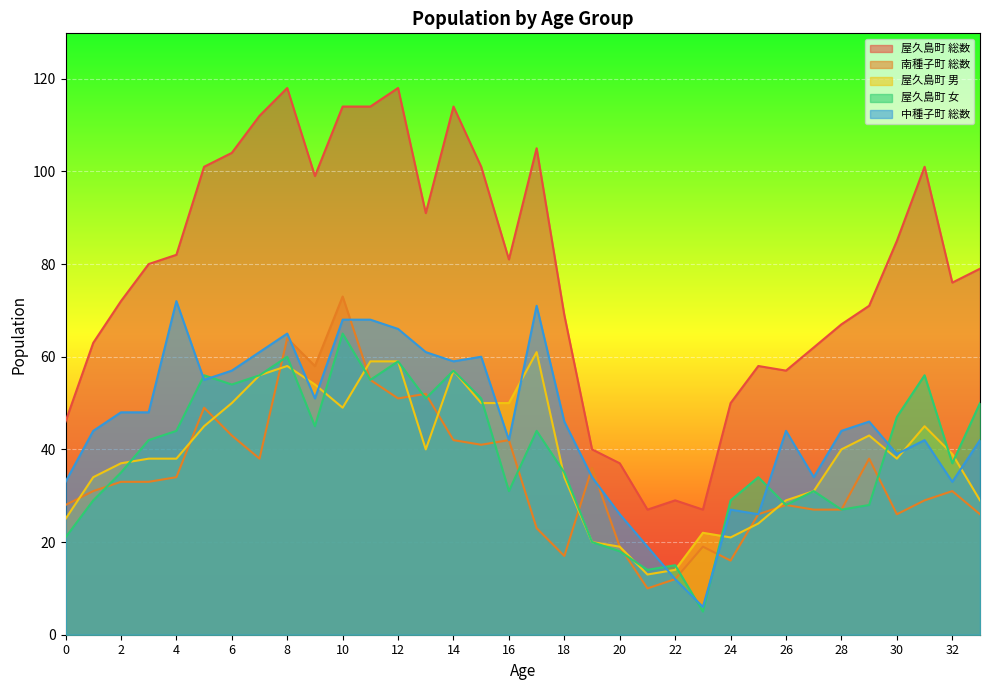

The 南種子町 総数 series shows 49 at 5. True or false?

True